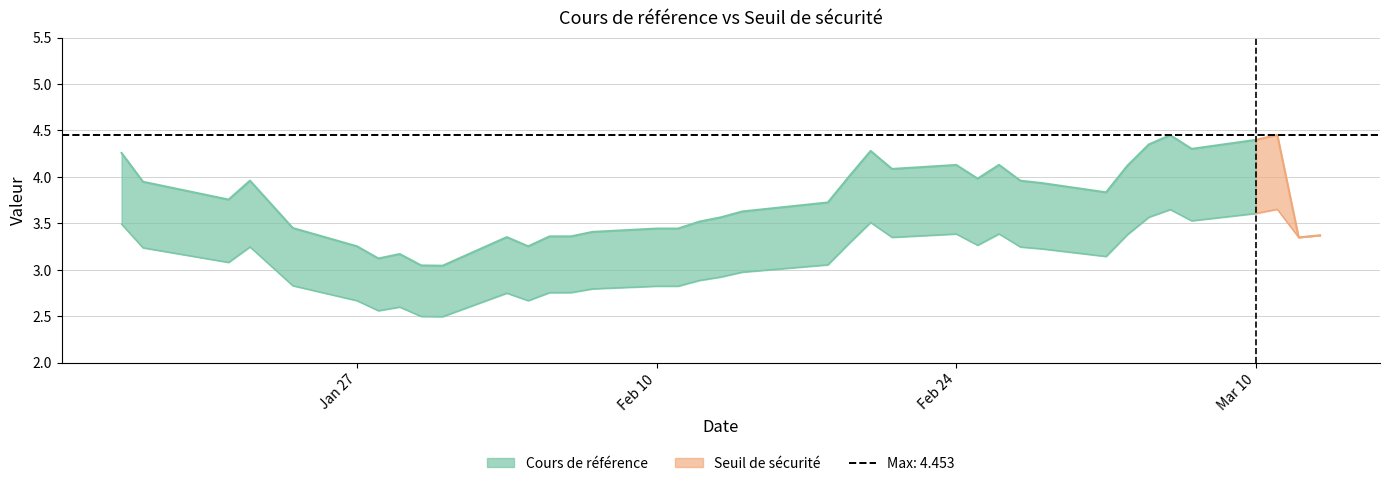

How many data points does each series have?

38